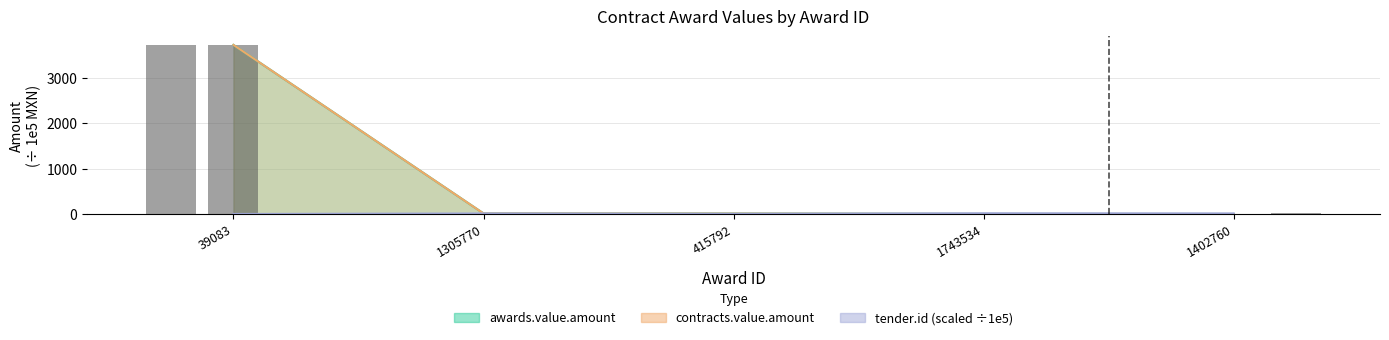

What is the spread (max minus min) of values at 1402760?

13.2